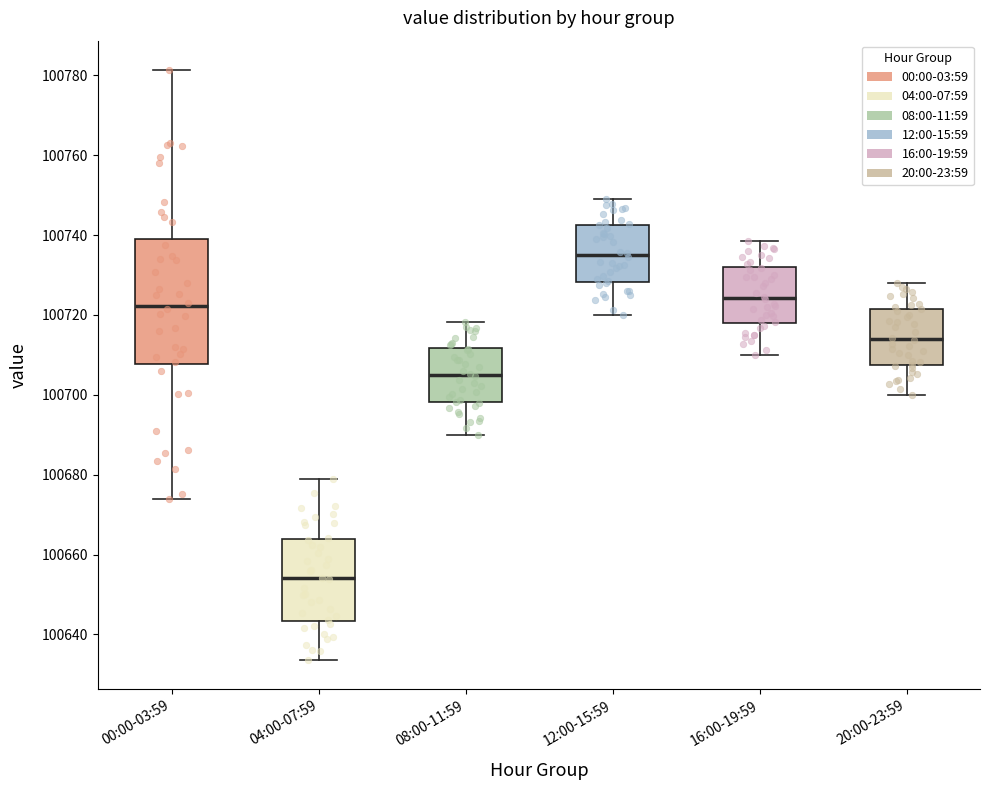

Where does the lower whisker of the box for 00:00-03:59 end on the y-axis? The values are not printed on the chart, so give them approximately, as read against the axis.

100674